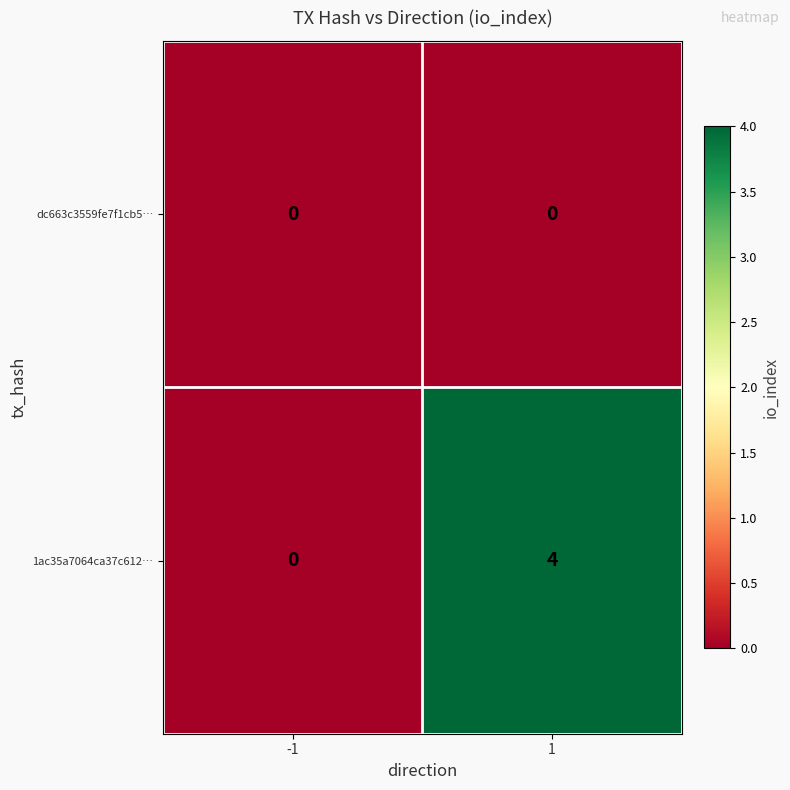

What is the approximate value of 1ac35a7064ca37c612… at 1?

4